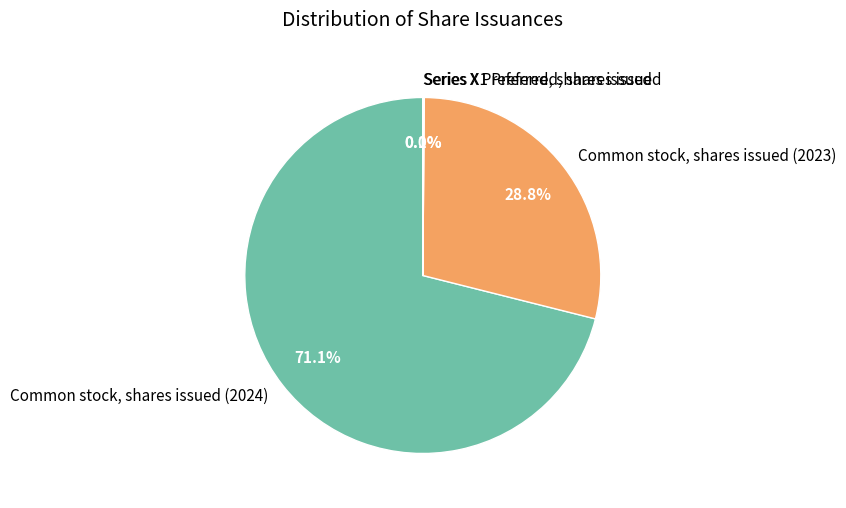

To the nearest percent, what percentage of the pie is Common stock, shares issued (2023)?

29%